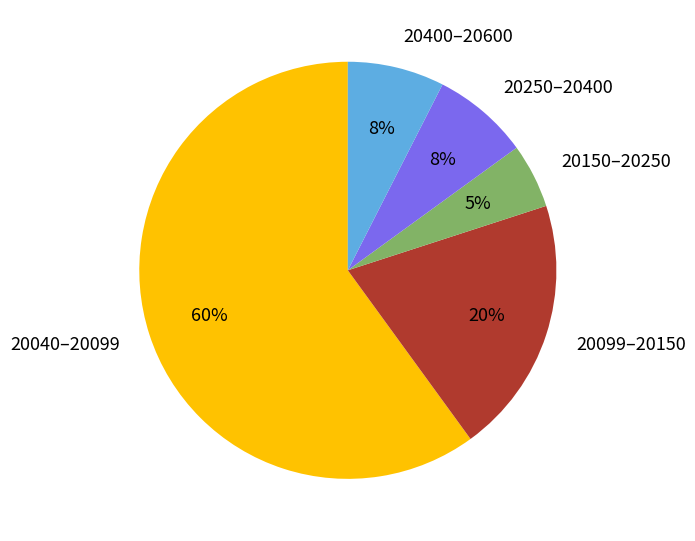

Which has a higher value, 20099–20150 or 20250–20400?

20099–20150